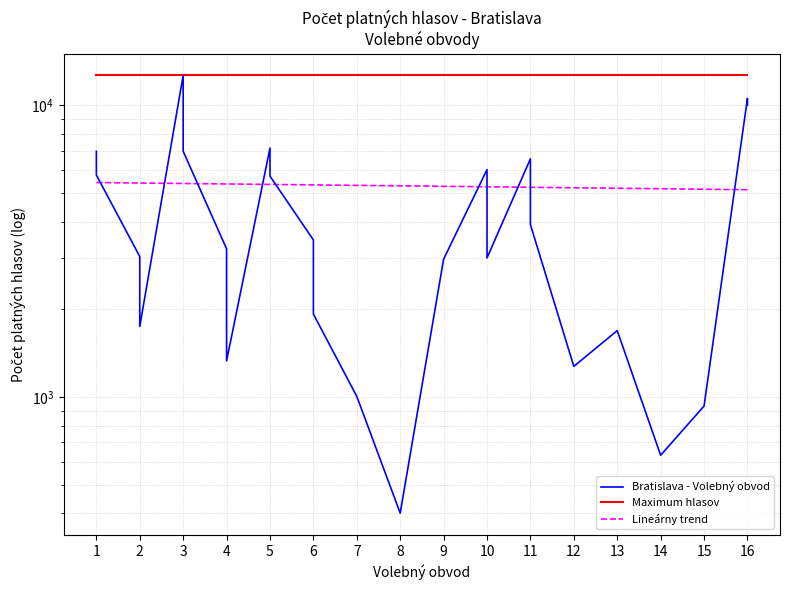

How many times do Bratislava - Volebný obvod and Počet platných hlasov cross each other?

10